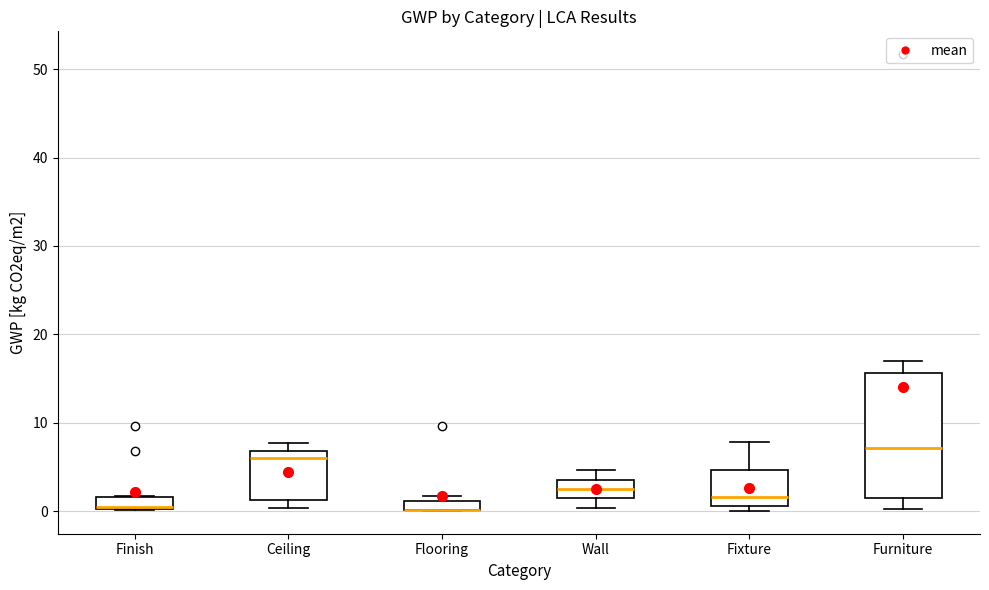

Where is the lower edge of the box for Ceiling on the y-axis? The values are not printed on the chart, so give them approximately, as read against the axis.

1